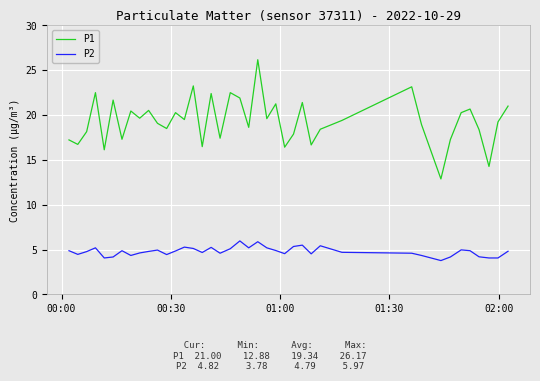

Which series has the largest range (max minus min)?

P1